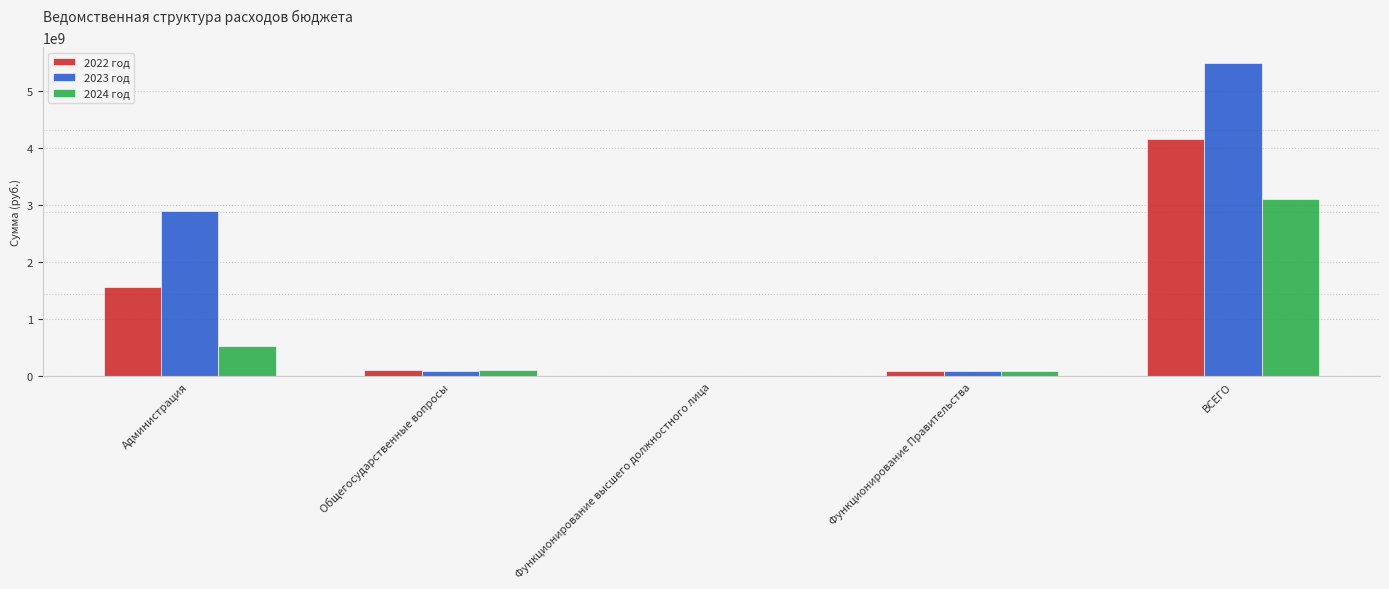

Is it true that 2022 год equals 92016300.0 at Функционирование Правительства?

True